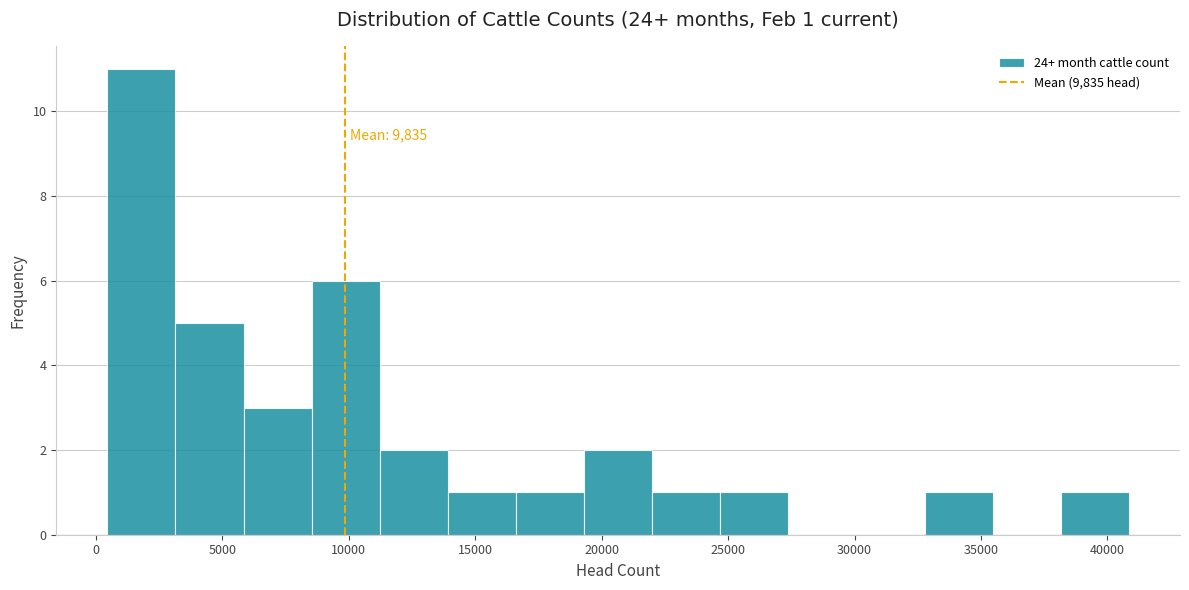

Over which range of the x-axis is the bar tallest?

500 to 3000